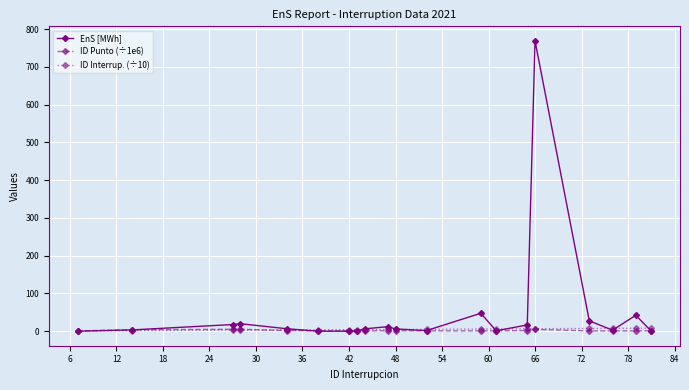

Which series has the largest range (max minus min)?

EnS [MWh]